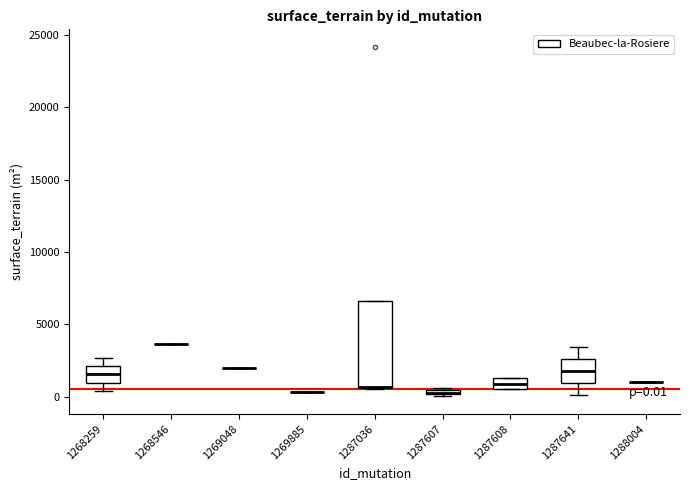

Comparing the boxes themselves (not the whiskers), which one is the tallest?

1287036